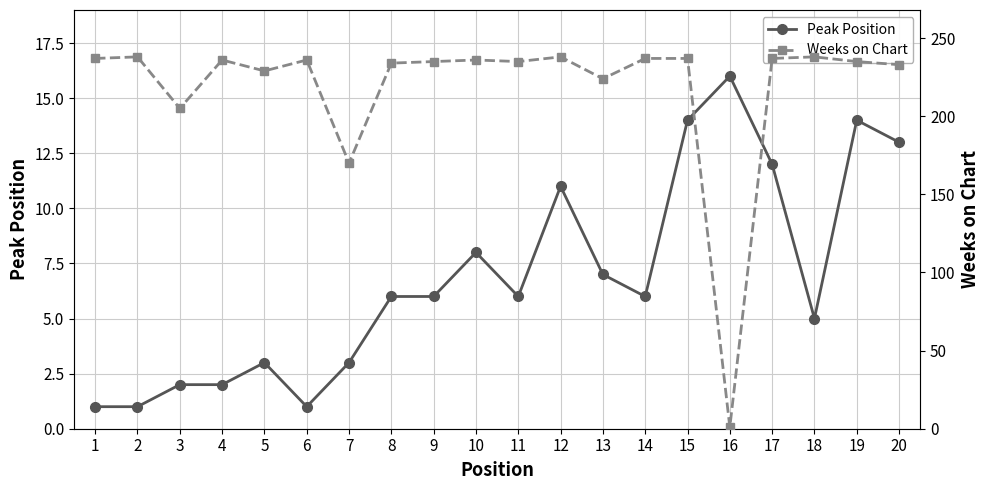

What is the value of the Peak Position point at the 18th from the left?

5